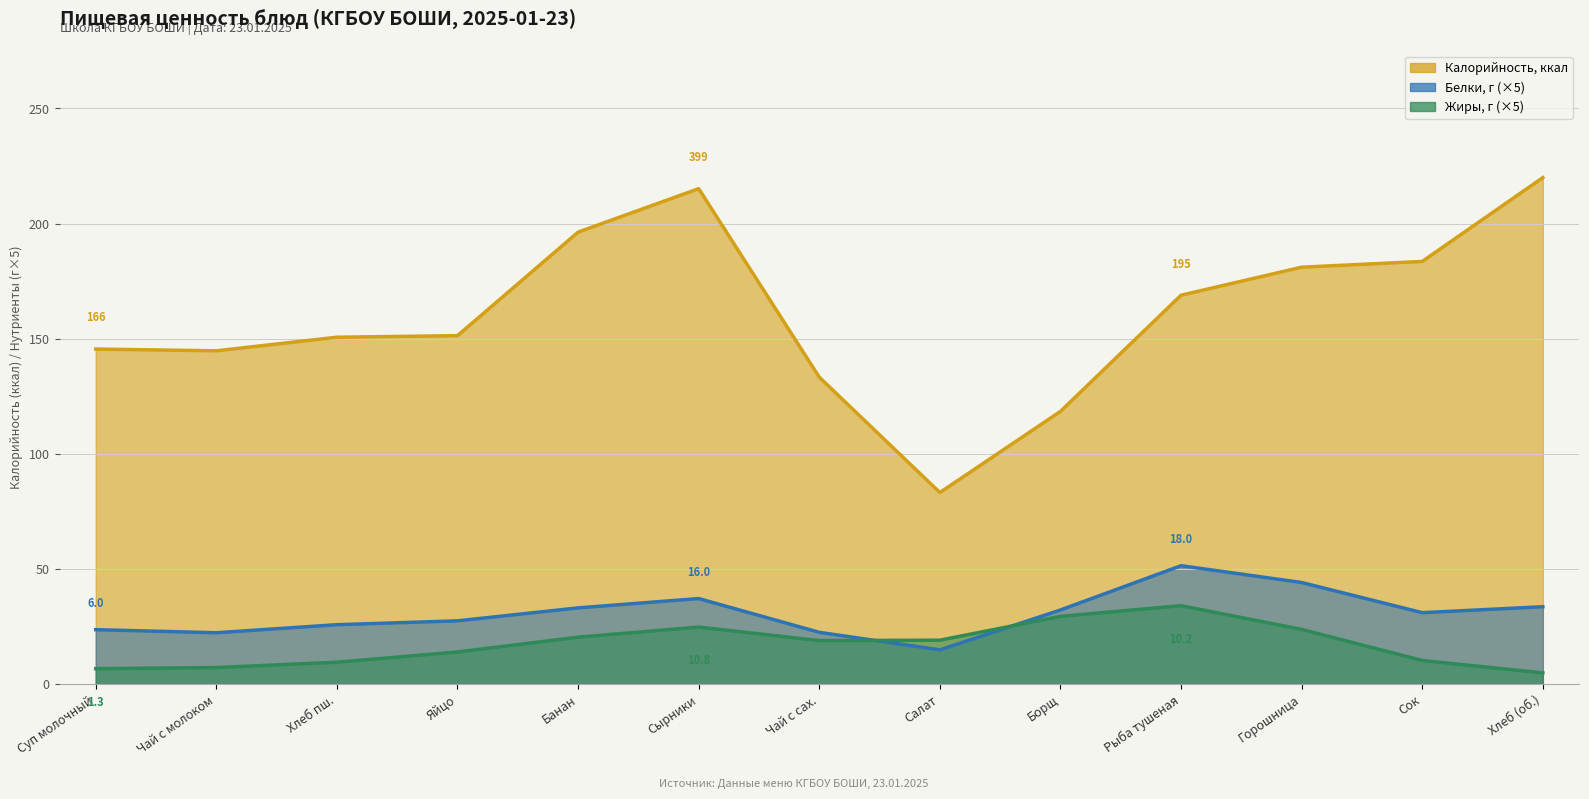

Which series has the largest total across all categories?

Калорийность